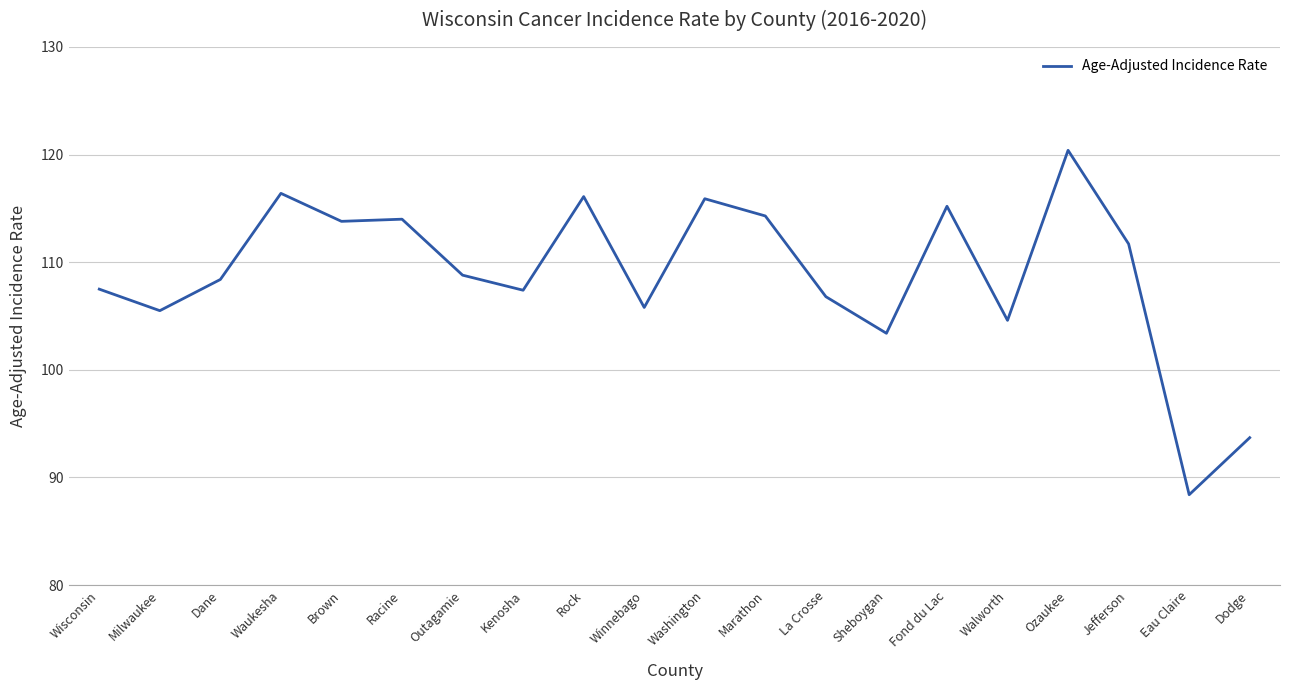

How many lines are shown in the chart?

1